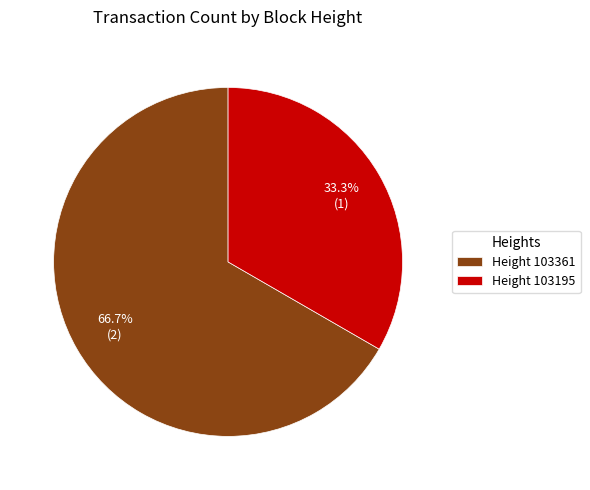

What is the largest slice in the pie chart?

Height 103361